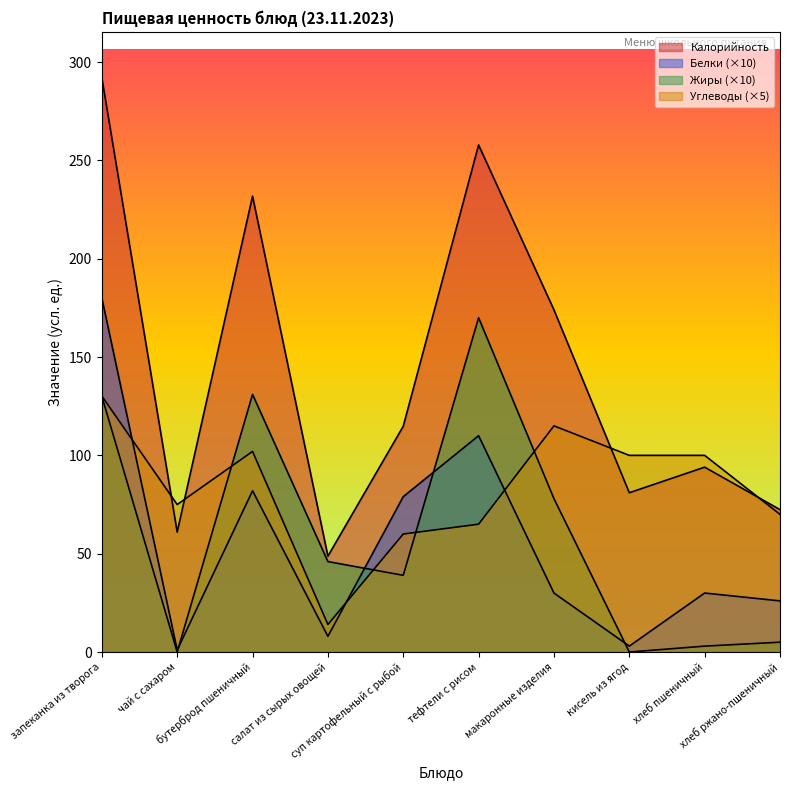

How many distinct data groups are displayed?

4